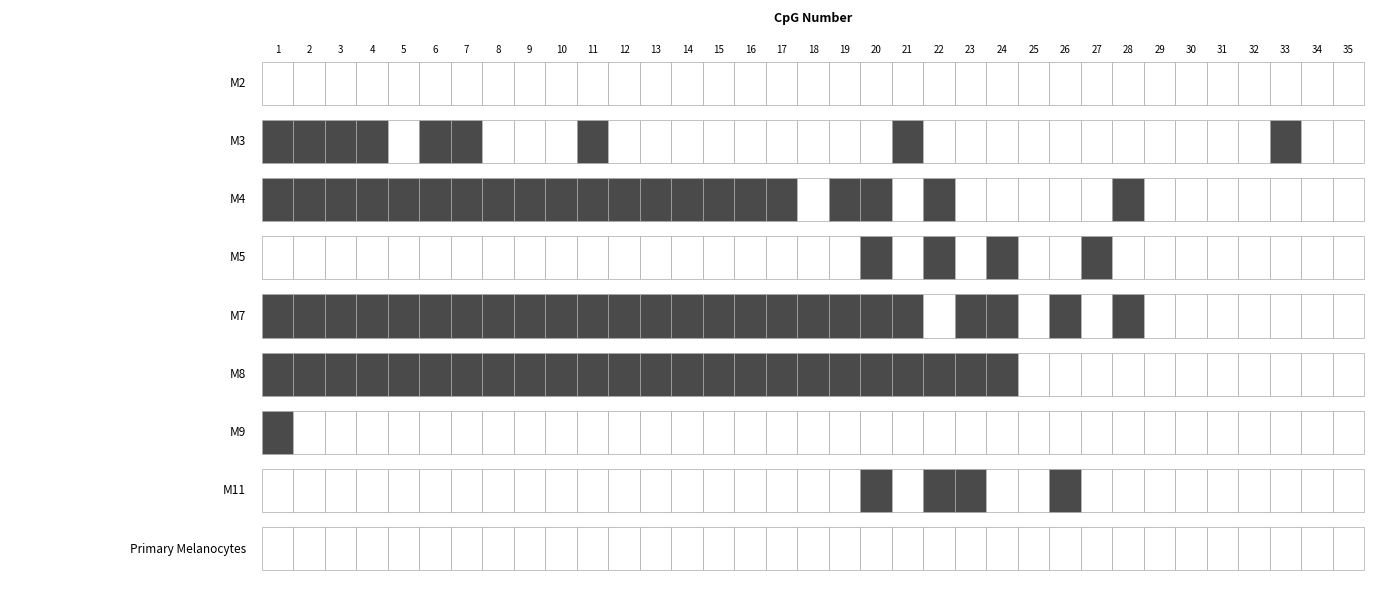

The M8 series shows 1 at 3. True or false?

True